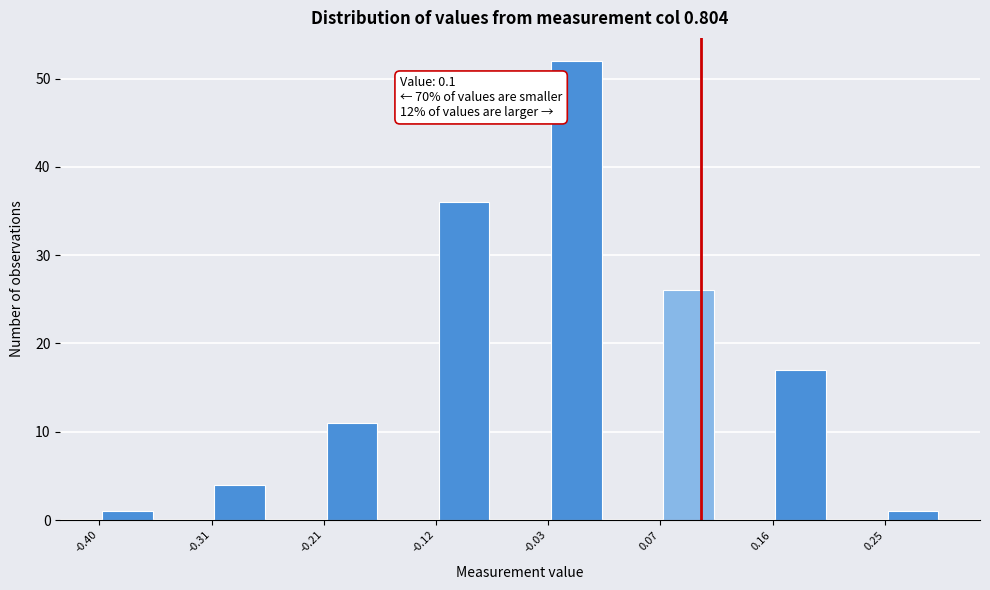

Over which range of the x-axis is the bar tallest?

-0.03 to 0.02